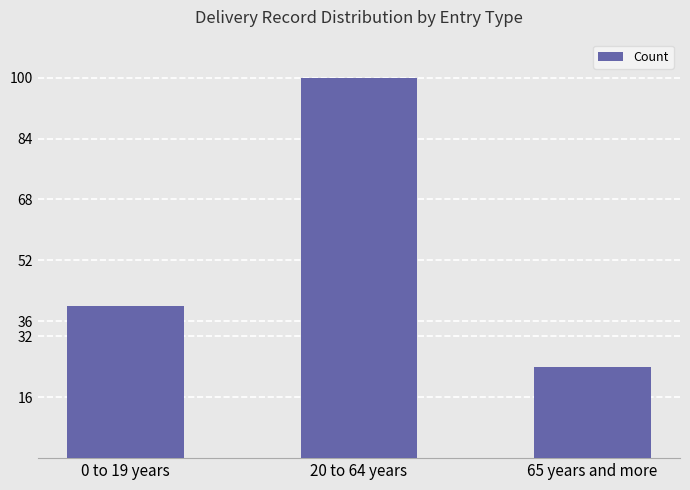

What is the minimum value shown in the chart?

24